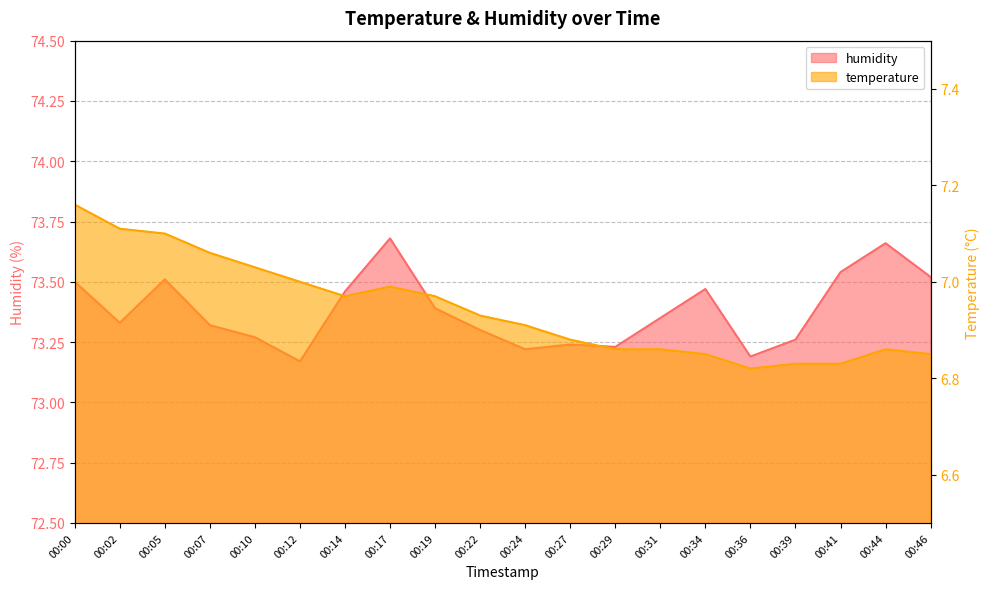

Read the temperature value at 00:17.

7.0